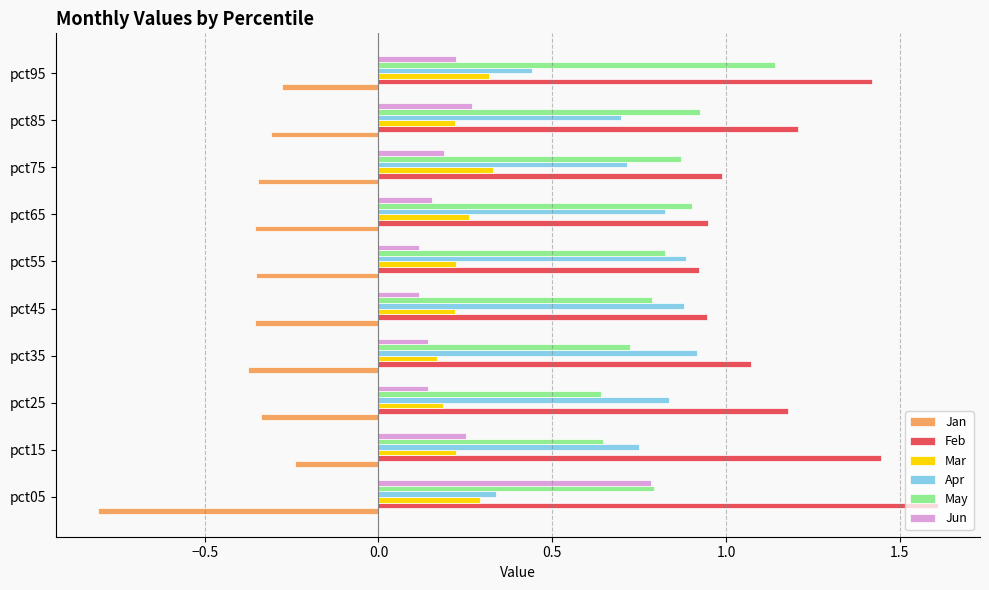

Where is Apr nearest to the value 0?

pct05